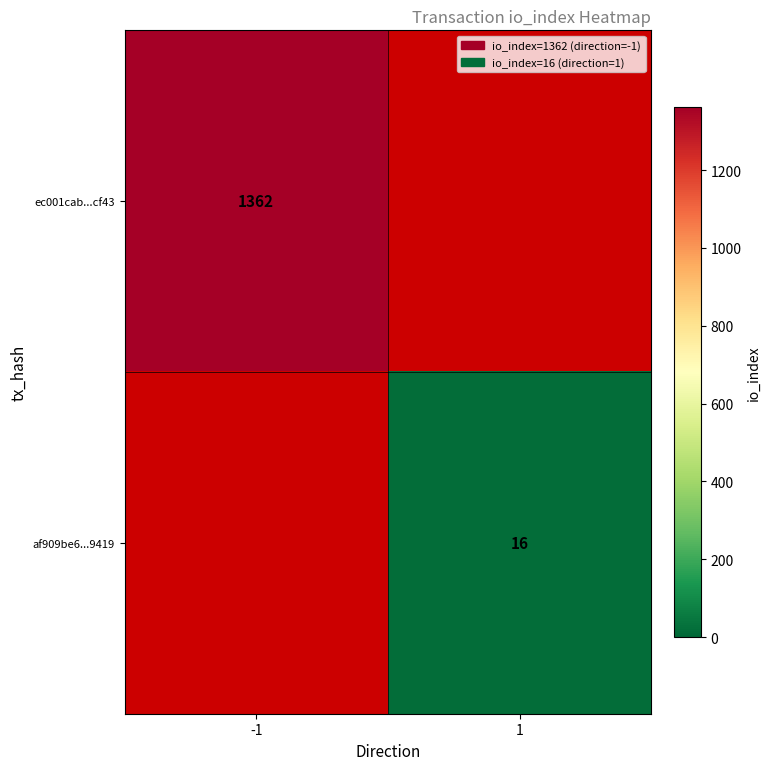

At how many categories does at least one series exceed 955?

1